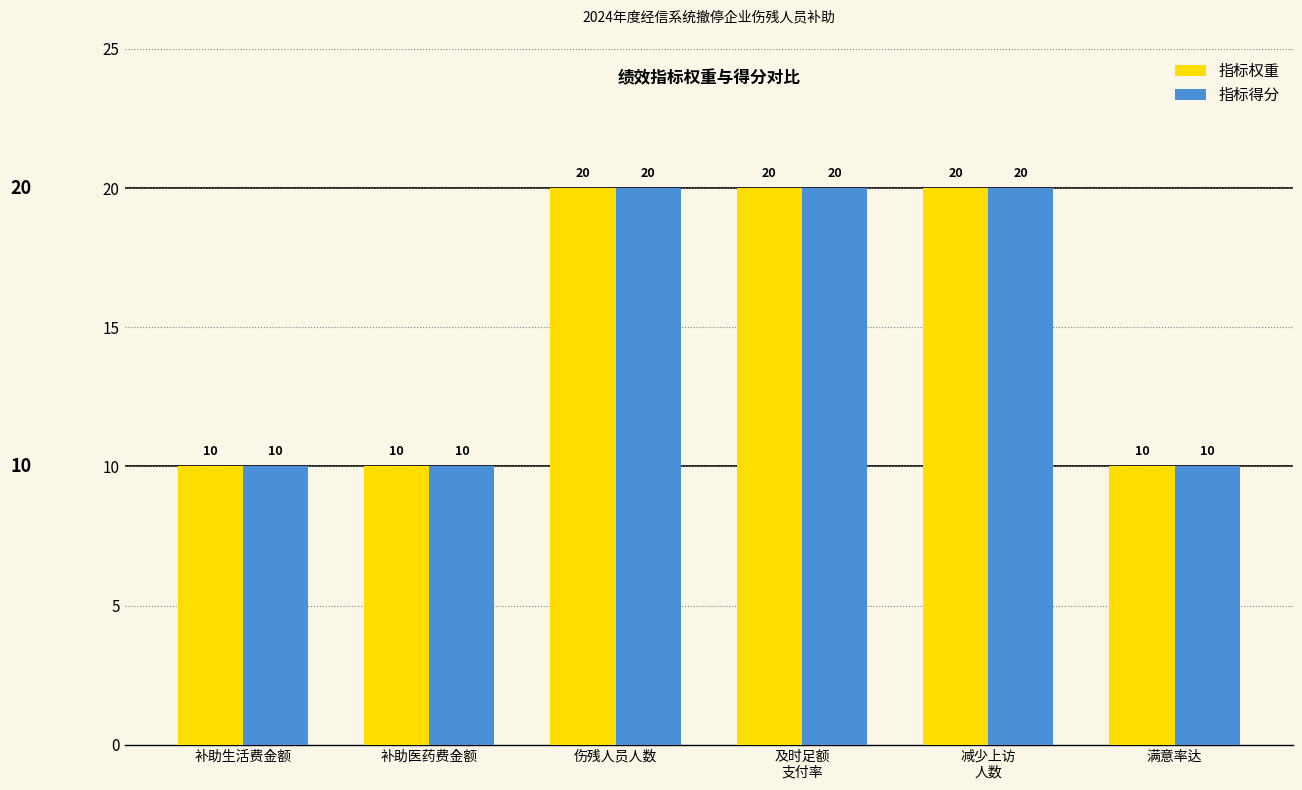

What is the total value across all series at 补助生活费金额?

20